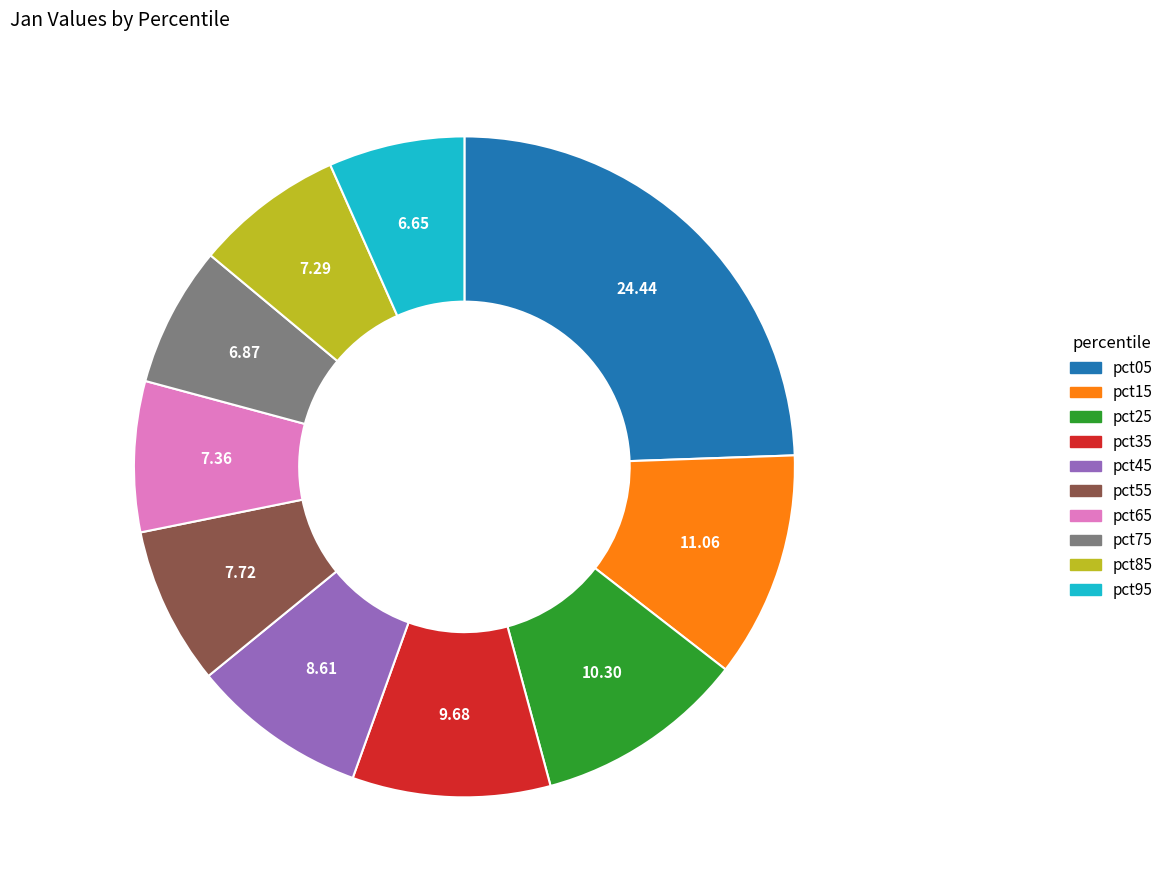

The pct45 slice represents 1% of the pie. True or false?

False